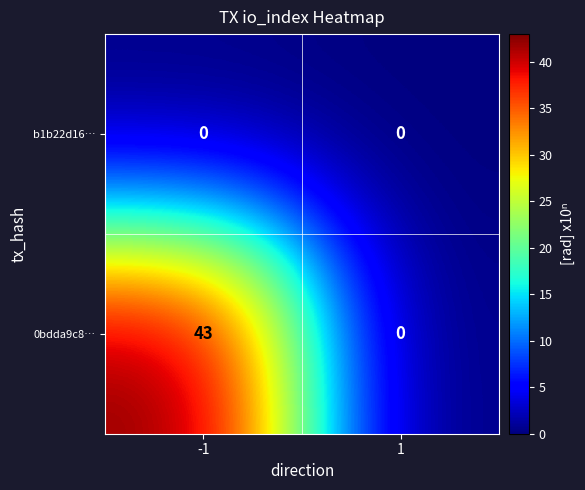

Reading right to left, transcribe all the data shown in this chart.

b1b22d16…: 1=0	-1=0
0bdda9c8…: 1=0	-1=43